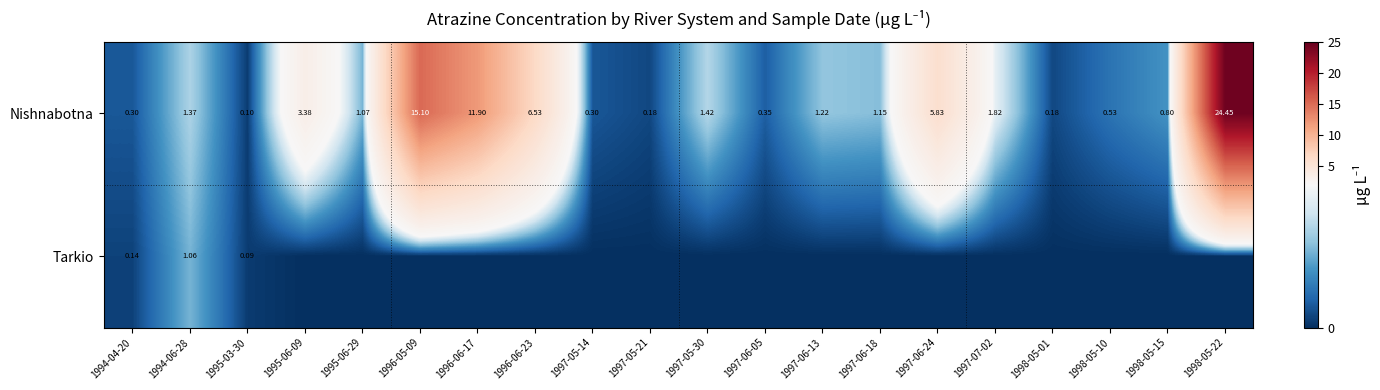

At how many categories does at least one series exceed 13?

2